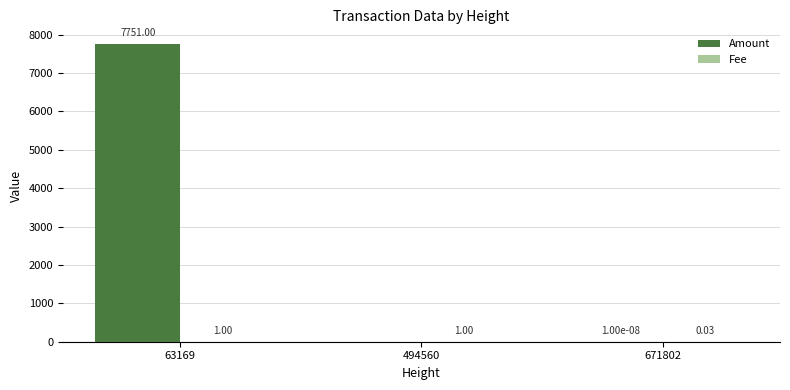

Which series has the largest total across all categories?

Amount